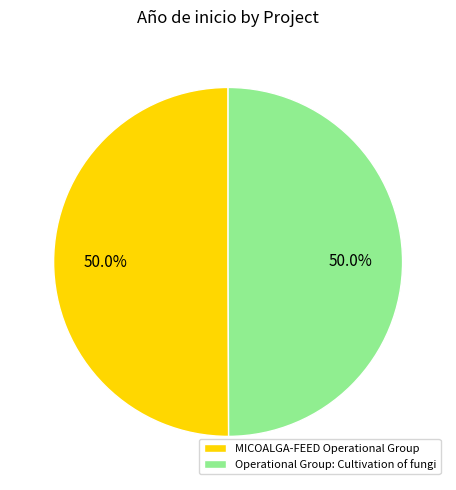

How many segments does this pie chart have?

2